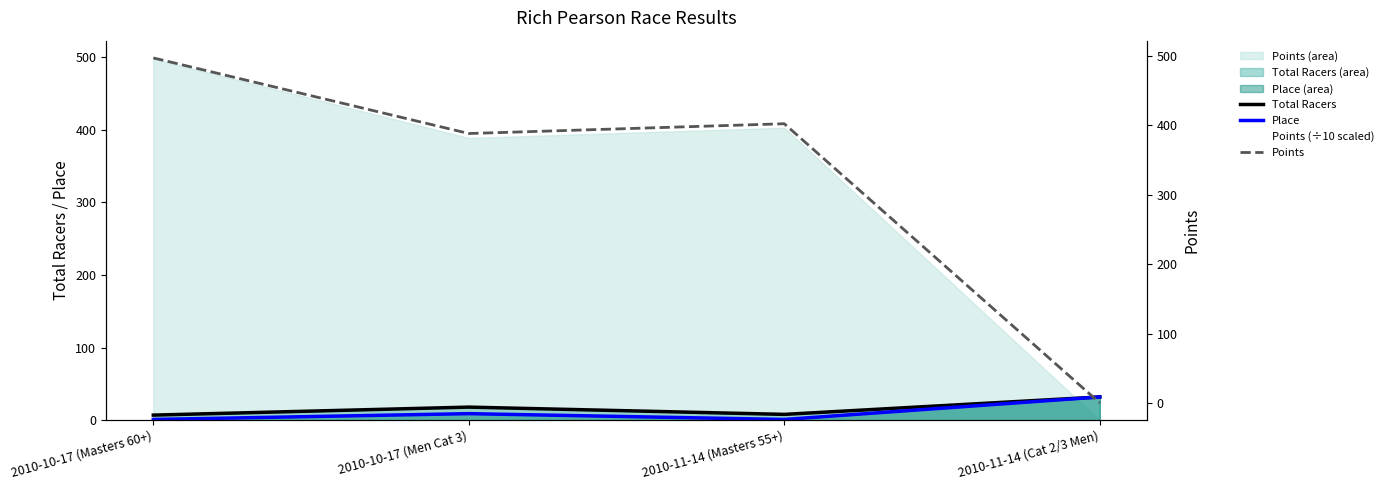

Is the value of Total Racers at 2010-10-17 (Men Cat 3) greater than the value of Place at 2010-11-14 (Cat 2/3 Men)?

No